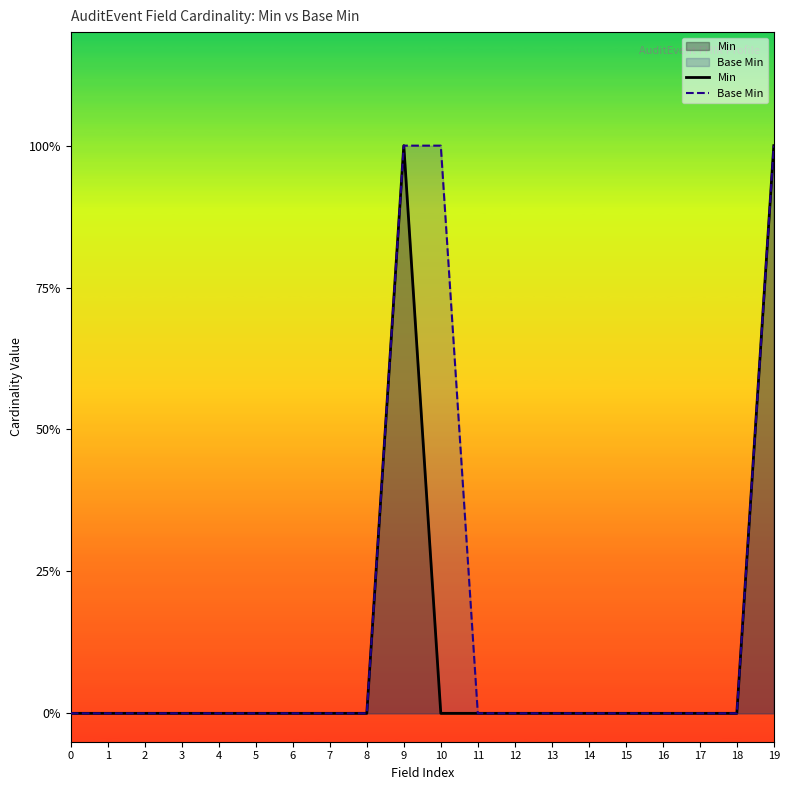

The Base Min series shows 1 at 18. True or false?

False